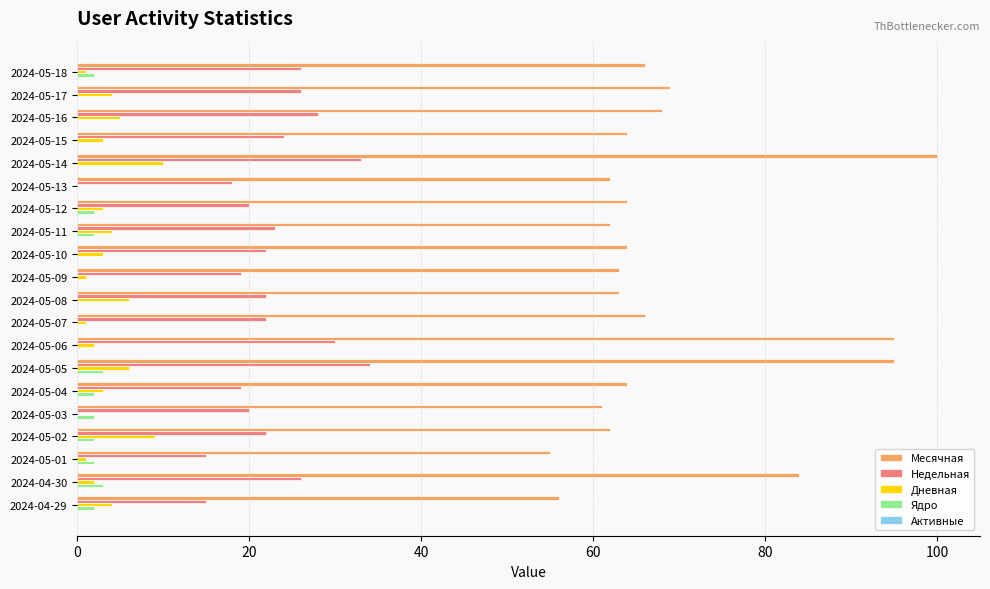

Where is Месячная nearest to the value 77?

2024-04-30